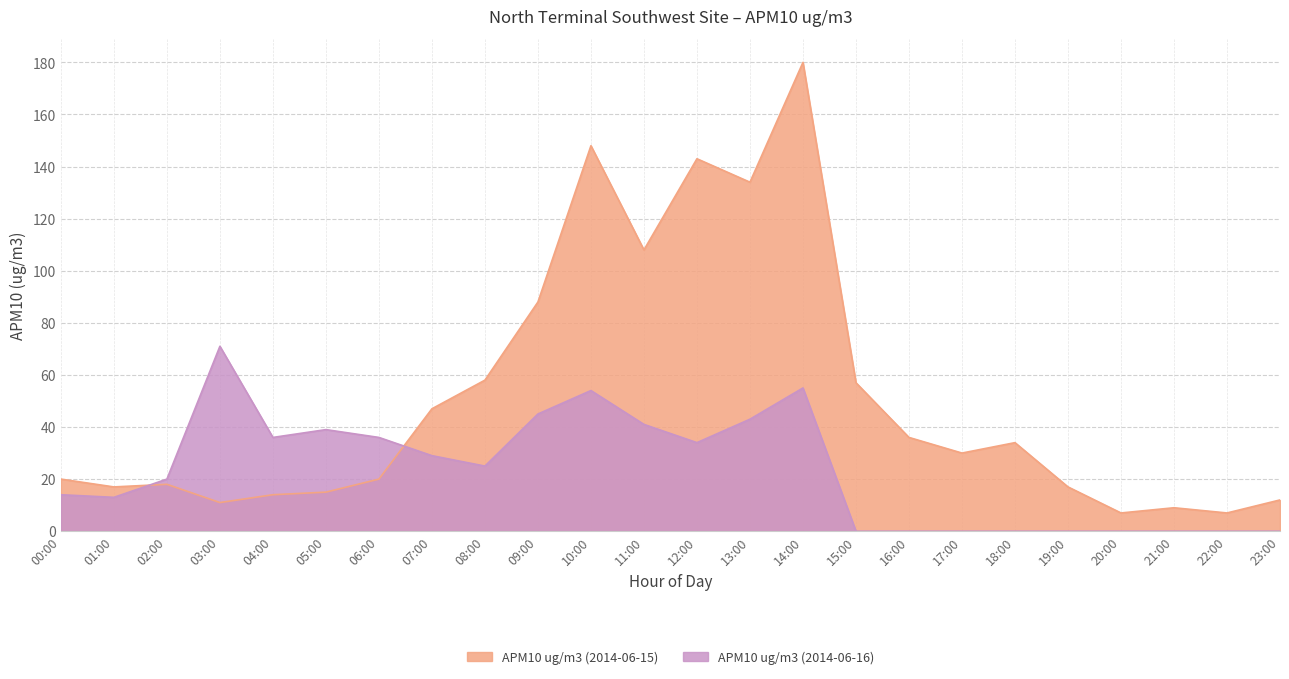

Which series has the largest range (max minus min)?

APM10 ug/m3 (2014-06-15)